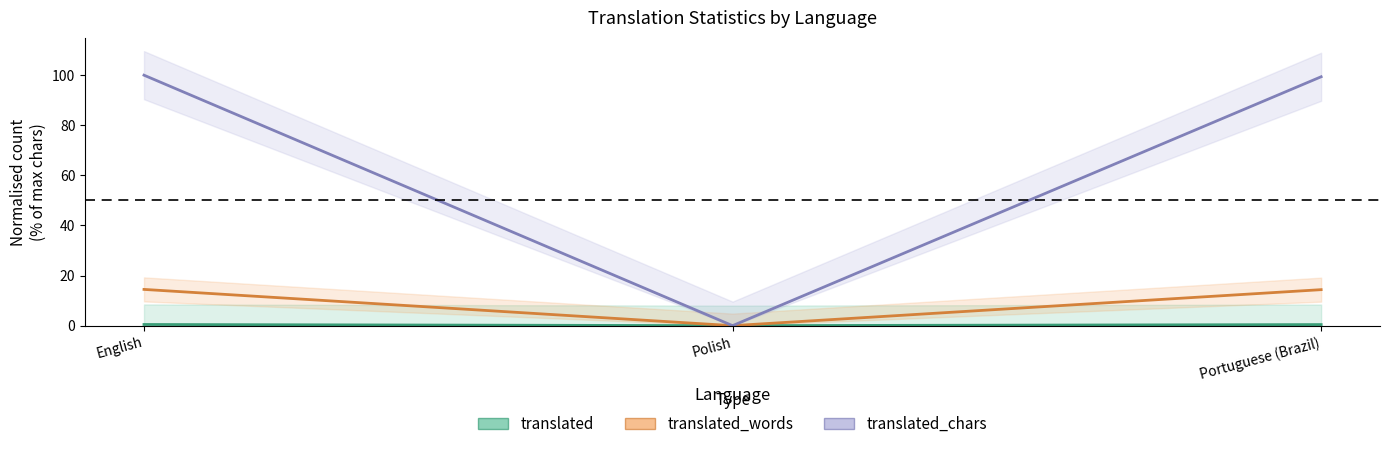

What is the difference between the highest and lowest values at English?

99.5